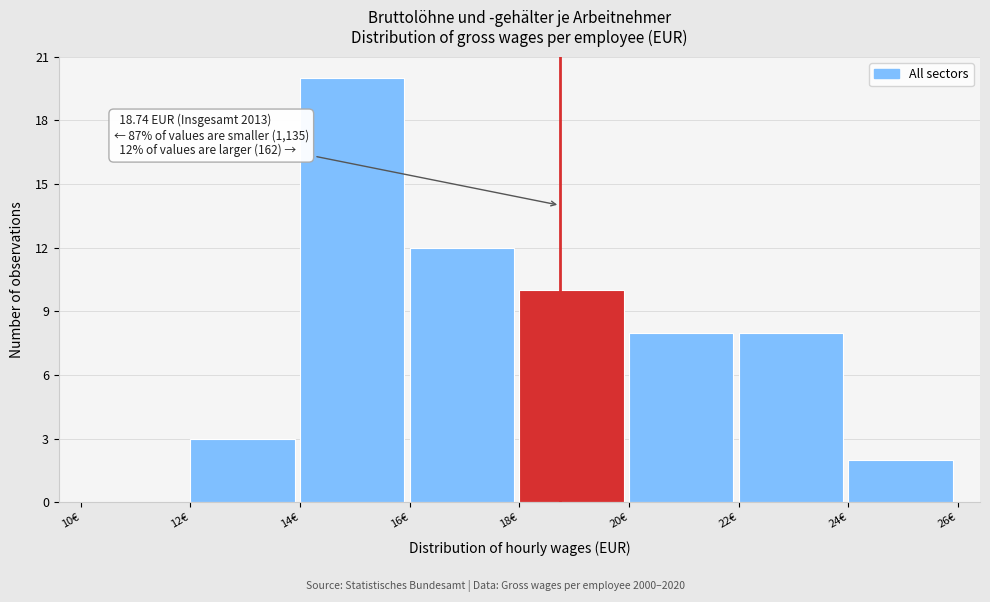

Which range on the x-axis has the tallest bar?

14 to 16